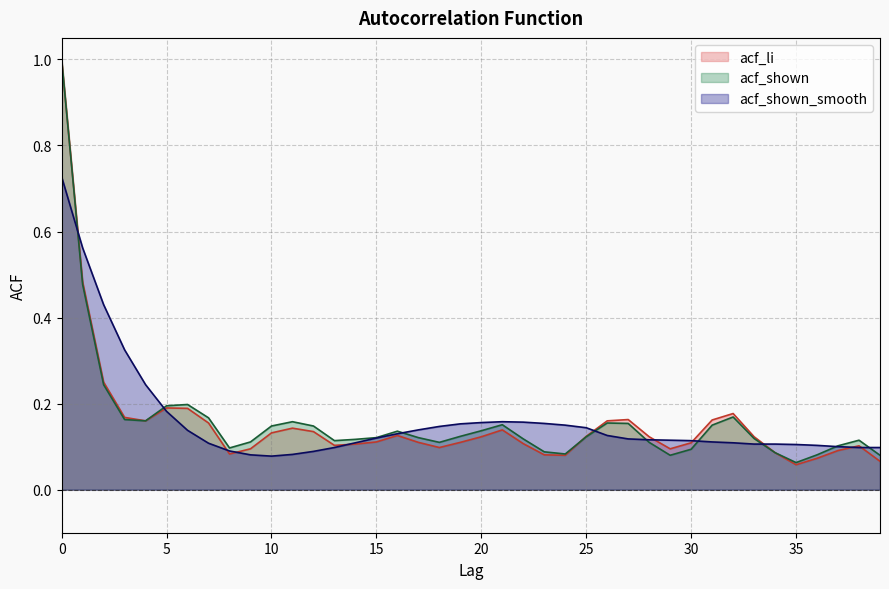

Which series has the largest total across all categories?

acf_shown_smooth